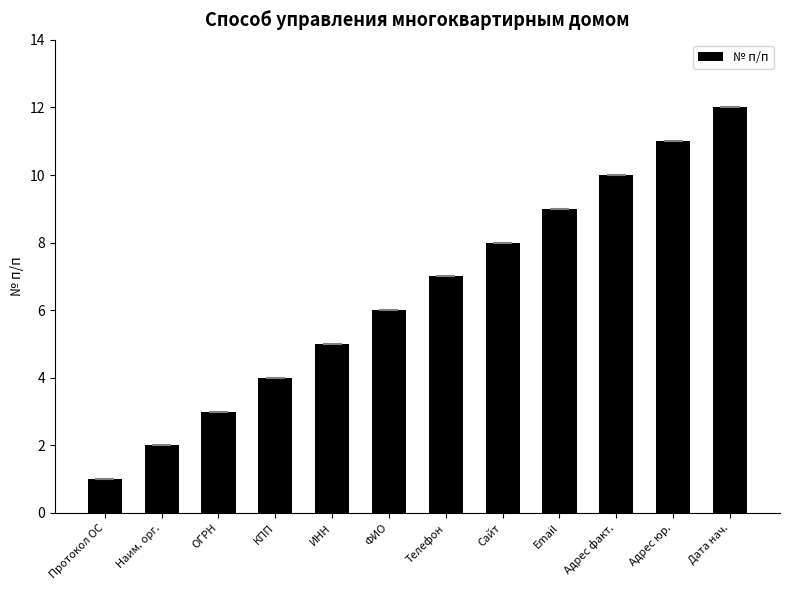

What is the difference between the values at Сайт and Дата нач.?

4